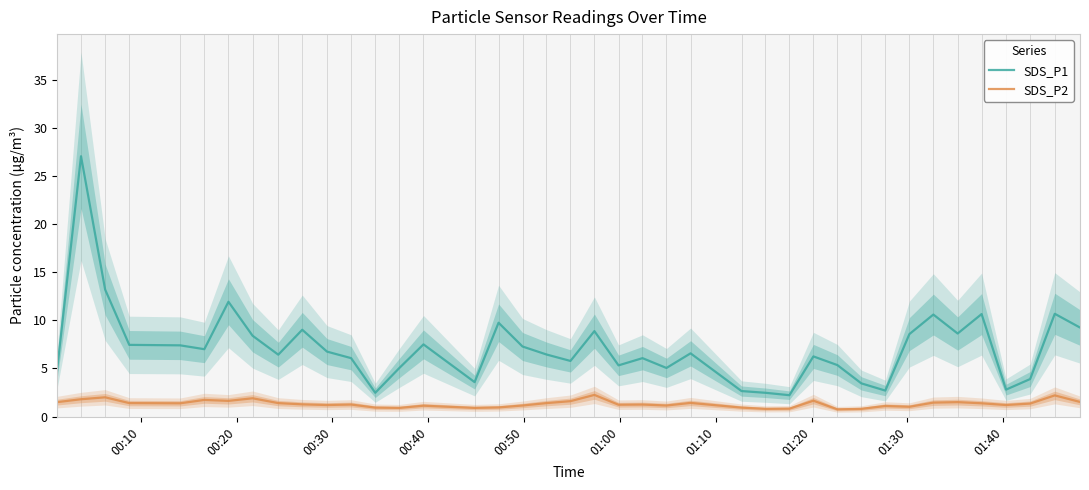

In SDS_P1, how many points are higher than both neighbors (excluding endpoints)?

12